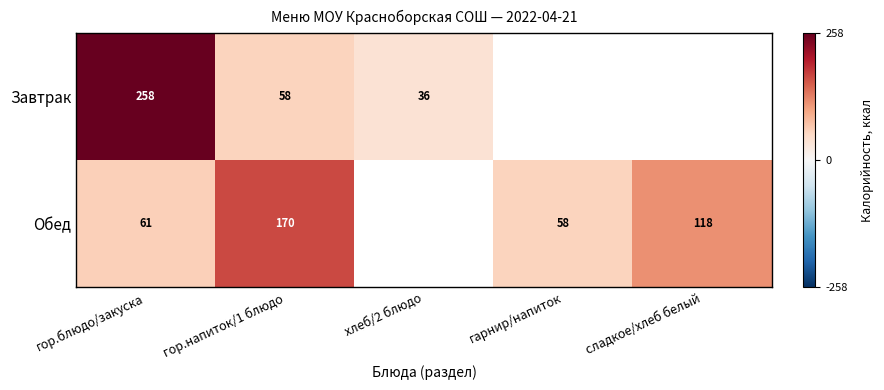

What is the sum of the Завтрак values at гор.блюдо/закуска and хлеб/2 блюдо?

294.0